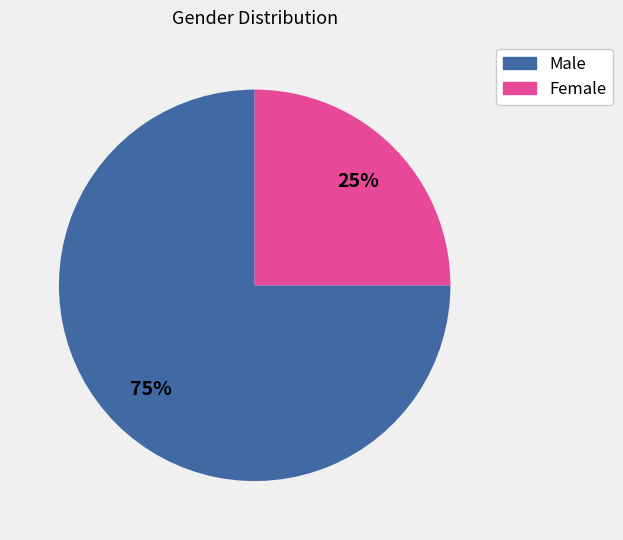

To the nearest percent, what is the combined percentage of Male and Female?

100%